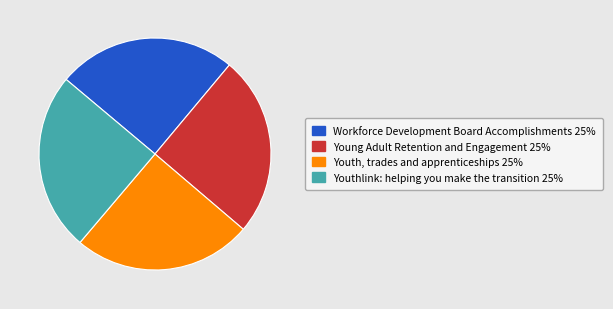

Is Young Adult Retention and Engagement the majority of the pie?

No